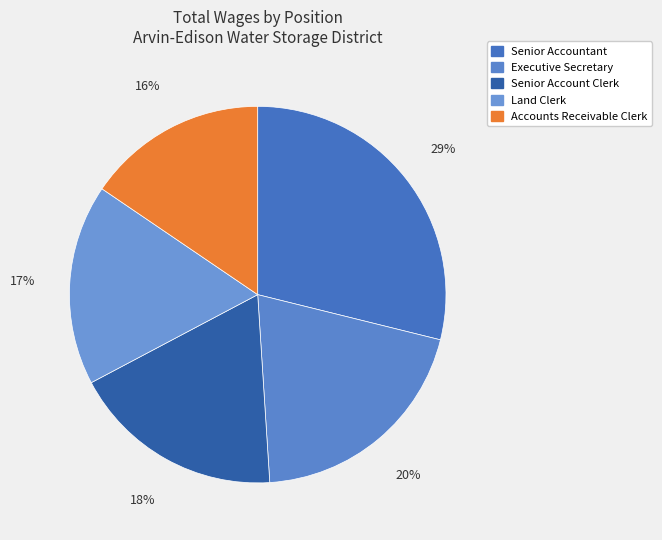

How many segments does this pie chart have?

5